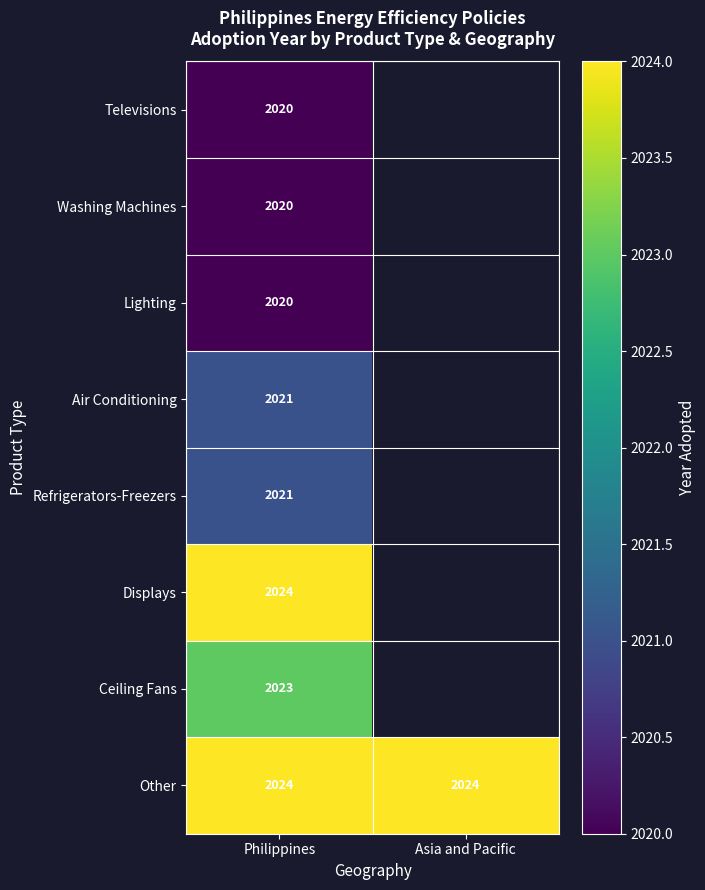

At which category does the chart reach its minimum across all series?

Philippines